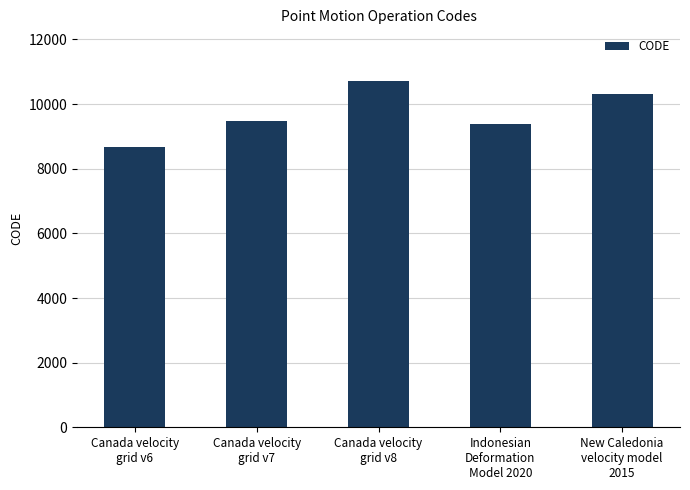

Rank the categories by value from lowest to highest.

Canada velocity
grid v6, Indonesian
Deformation
Model 2020, Canada velocity
grid v7, New Caledonia
velocity model
2015, Canada velocity
grid v8